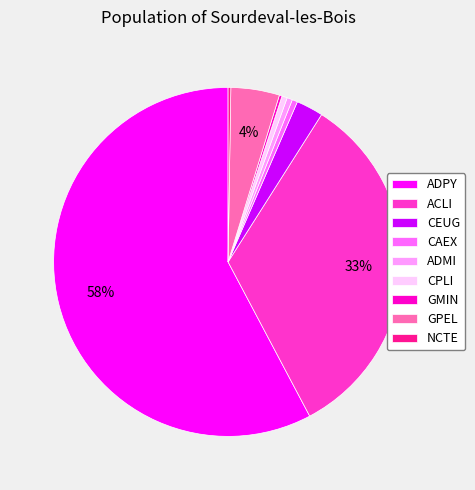

Between ACLI and GPEL, which is larger?

ACLI